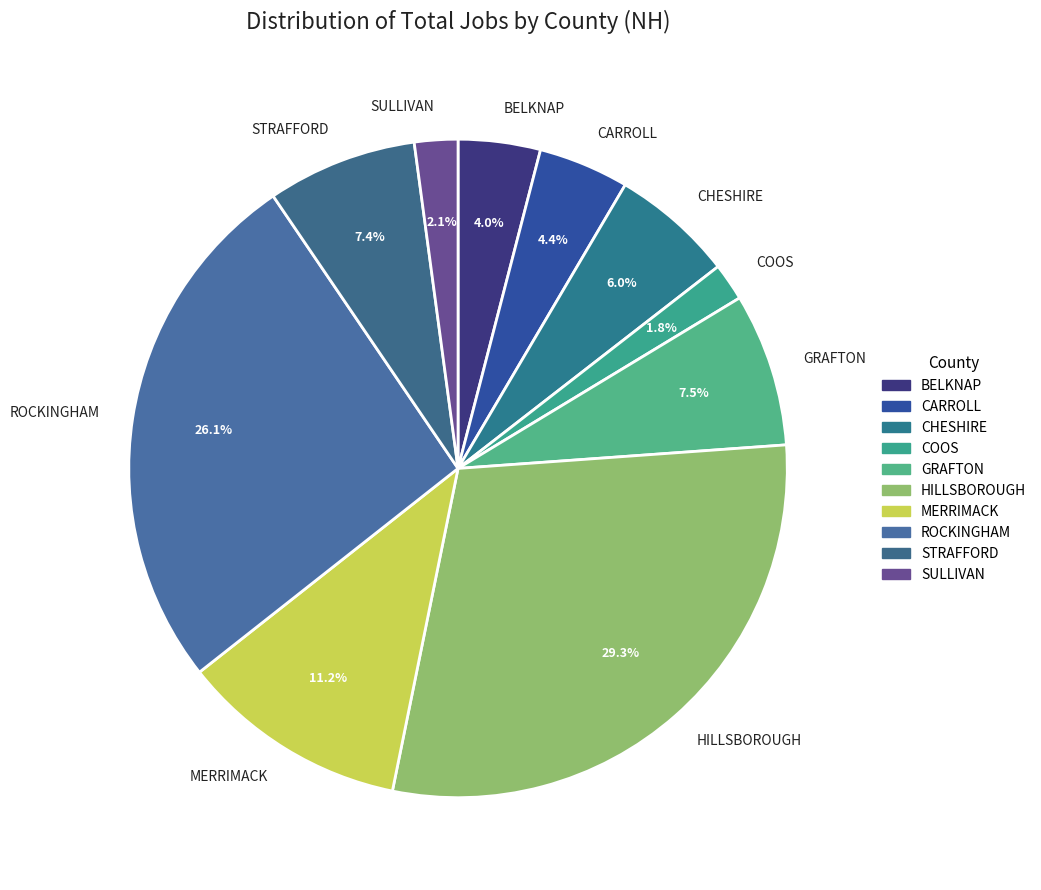

Do SULLIVAN and GRAFTON together represent more than half of the pie?

No